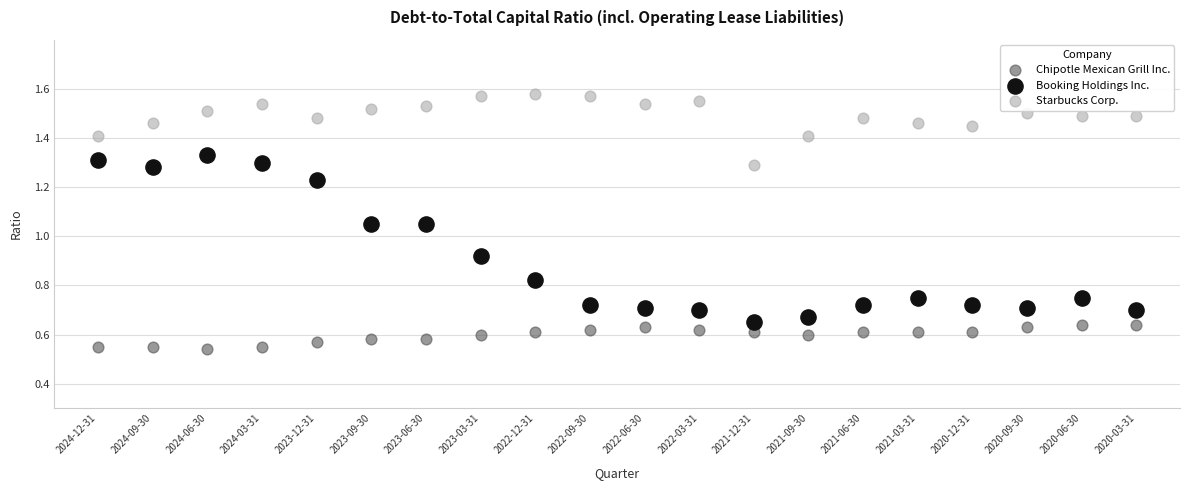

Which series has the largest Y range (max minus min)?

Booking Holdings Inc.